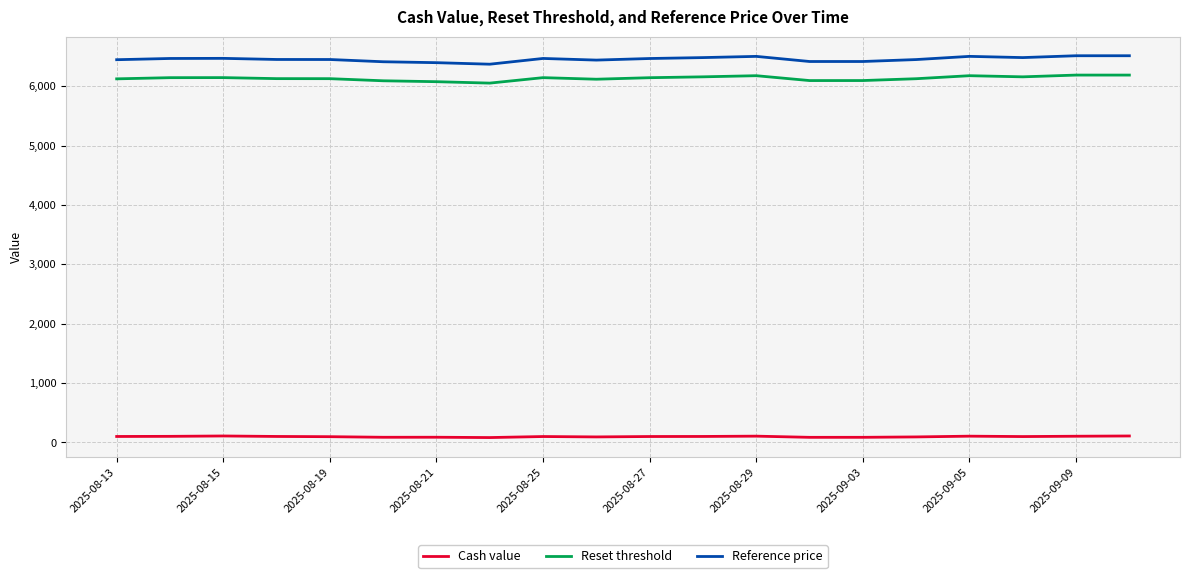

Which series has the largest range (max minus min)?

Reference price